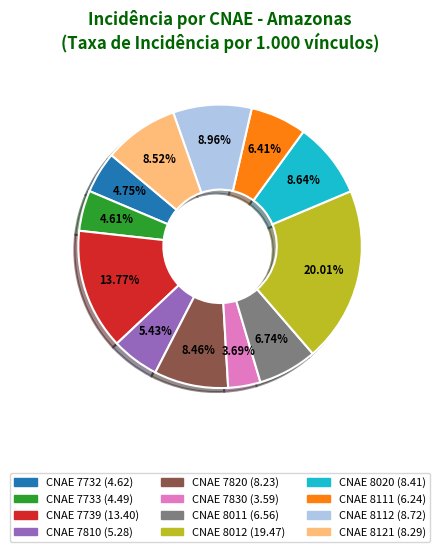

Is there any slice that represents more than half of the pie?

No